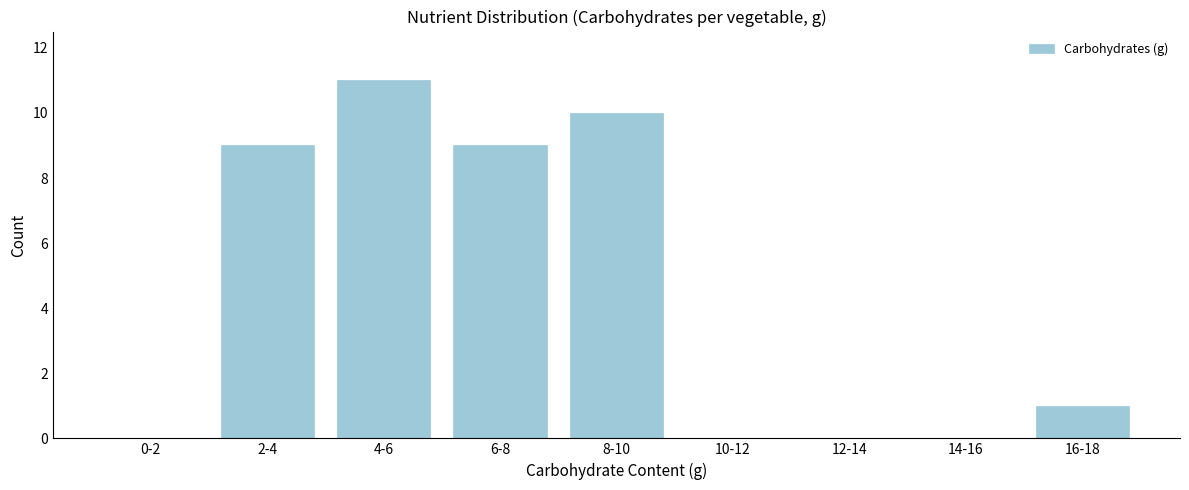

Reading left to right, what are all the values shown in this chart?

0-2=0	2-4=9	4-6=11	6-8=9	8-10=10	10-12=0	12-14=0	14-16=0	16-18=1